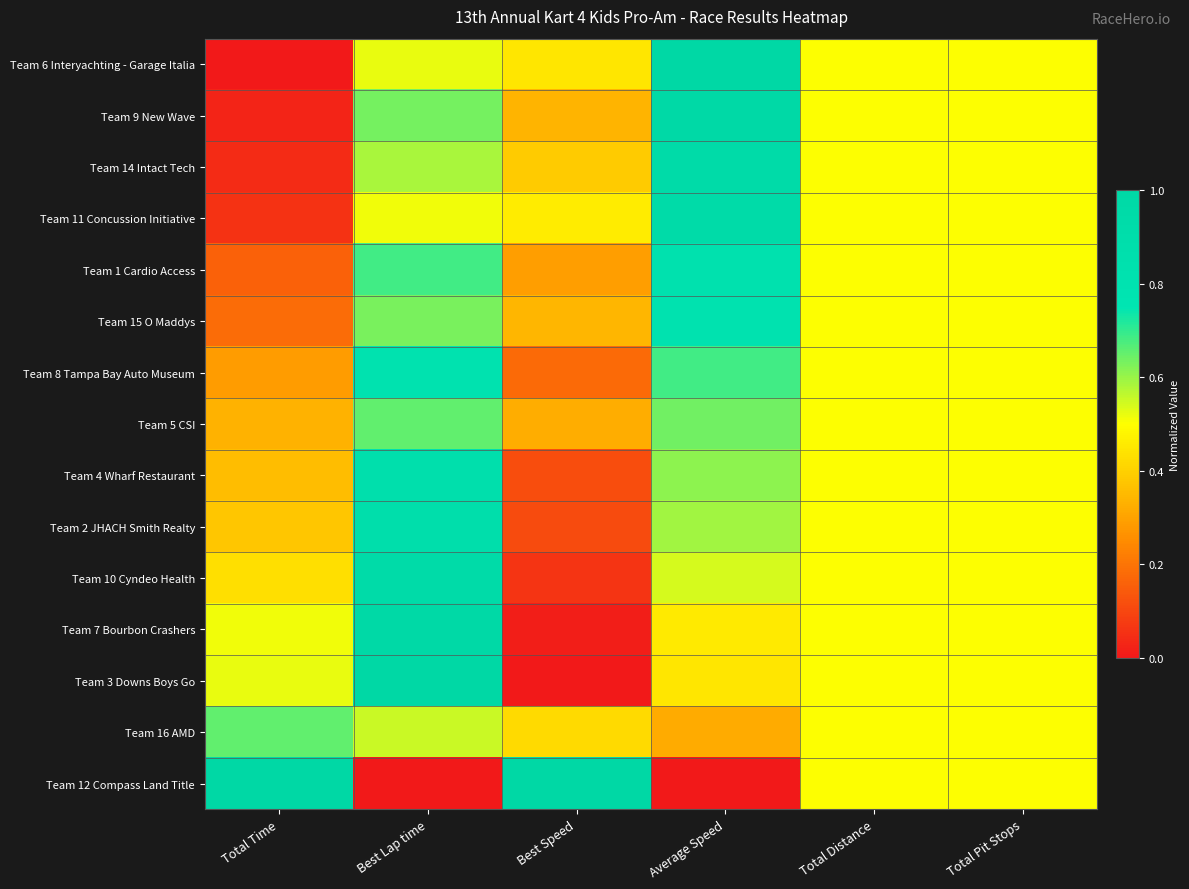

Rank the series by their maximum value, from highest to lowest.

Team 6 Interyachting - Garage Italia, Team 3 Downs Boys Go, Team 12 Compass Land Title, Team 7 Bourbon Crashers, Team 9 New Wave, Team 14 Intact Tech, Team 11 Concussion Initiative, Team 10 Cyndeo Health, Team 2 JHACH Smith Realty, Team 4 Wharf Restaurant, Team 1 Cardio Access, Team 8 Tampa Bay Auto Museum, Team 15 O Maddys, Team 16 AMD, Team 5 CSI